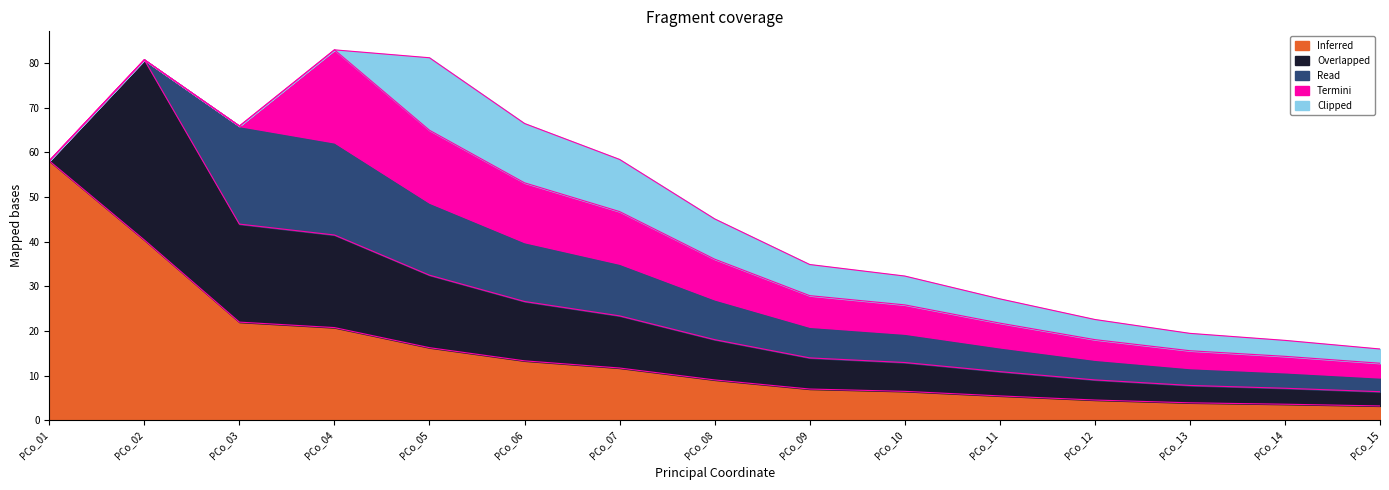

Which category has the highest value in the Inferred series?

PCo_01